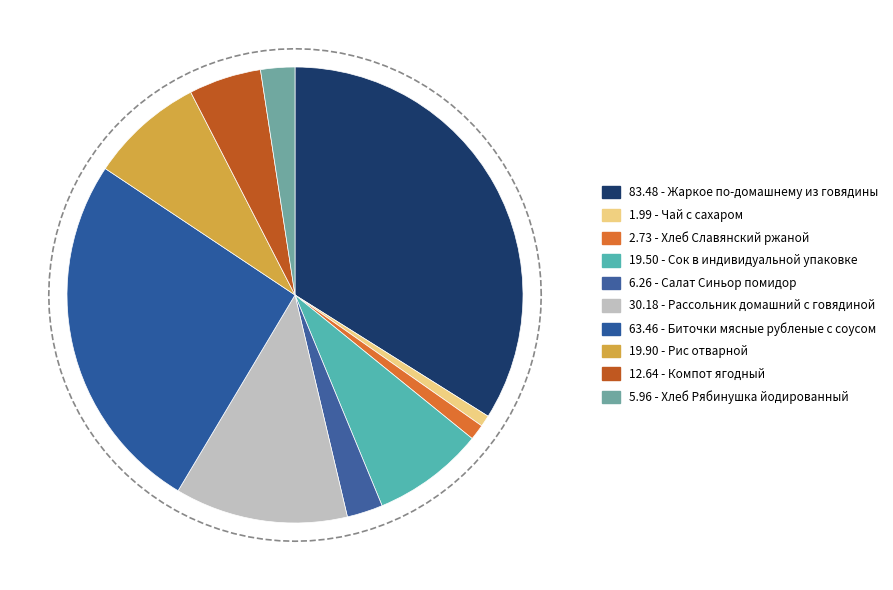

Is it true that Сок в индивидуальной упаковке is 8% of the pie?

True